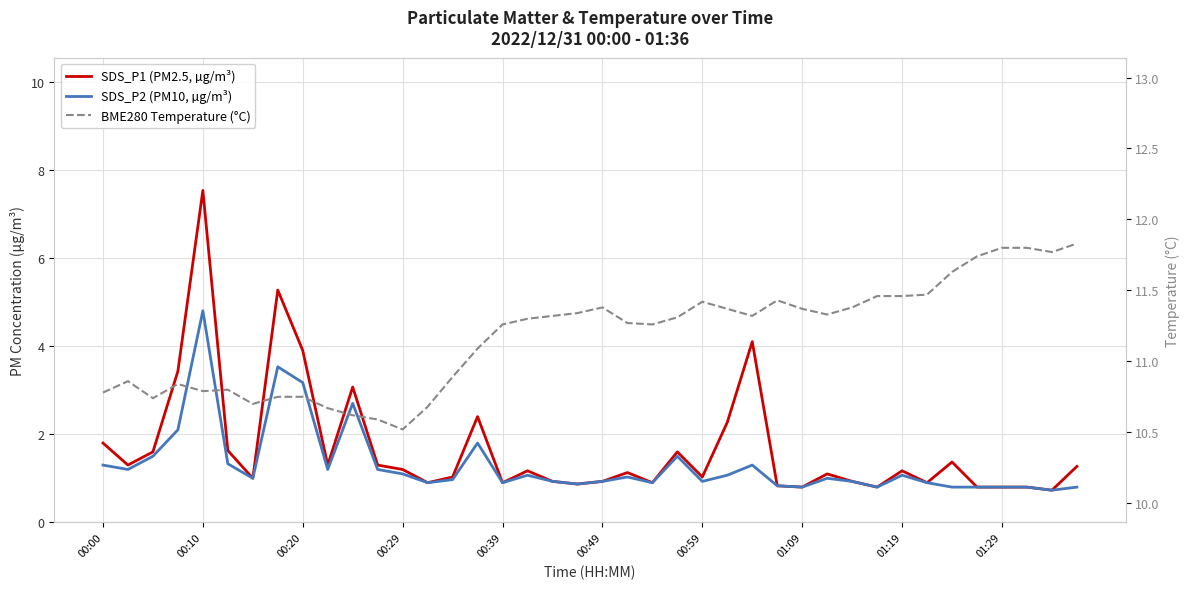

True or false: SDS_P2 (PM10, µg/m³) and BME280 Temperature (°C) intersect in this chart.

False